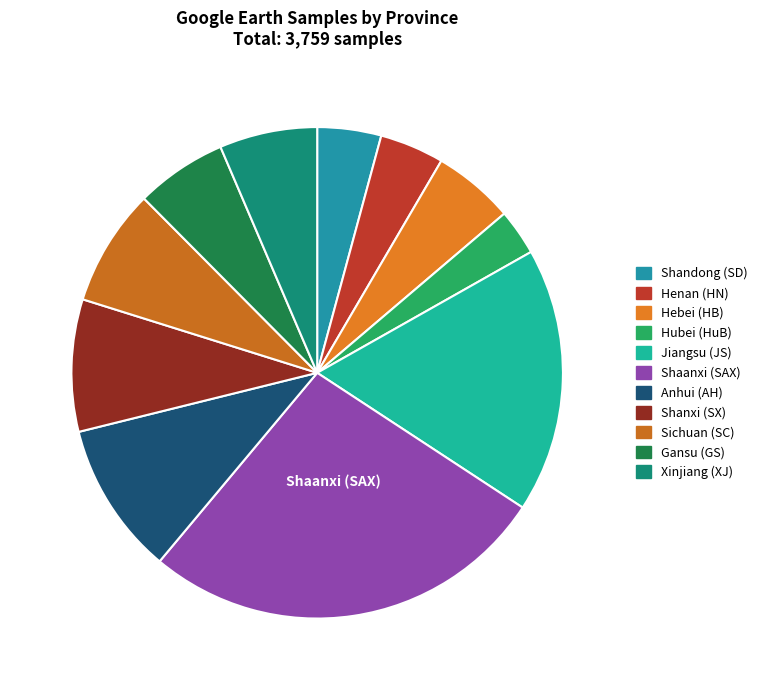

How many segments does this pie chart have?

11